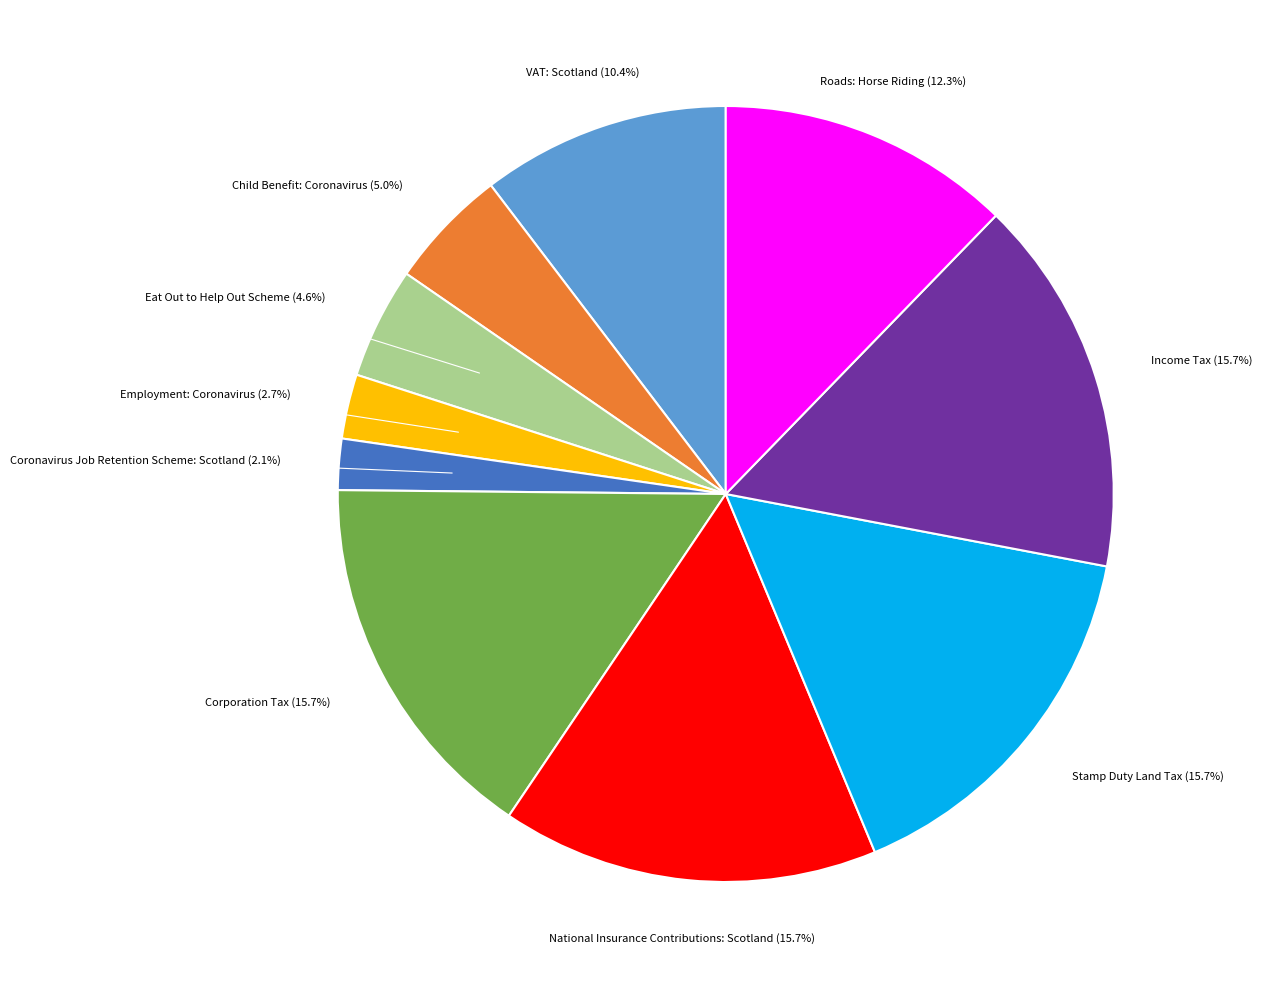

Is it true that Corporation Tax is 2% of the pie?

False